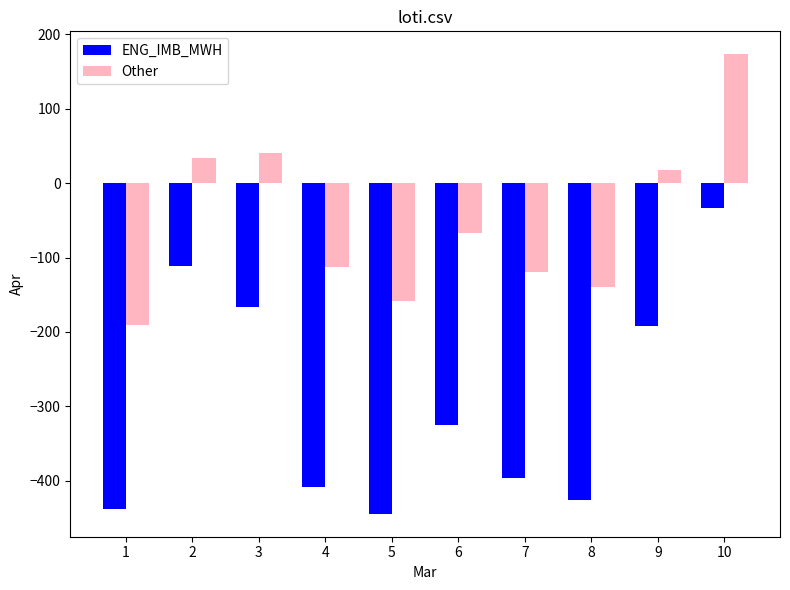

Reading left to right, transcribe all the data shown in this chart.

ENG_IMB_MWH: -437.9	-111.2	-165.9	-408.4	-444.6	-325.1	-396.0	-426.3	-192.4	-33.5
Other: -190.4	33.8	40.1	-112.2	-158.1	-66.3	-119.1	-139.8	17.2	173.3